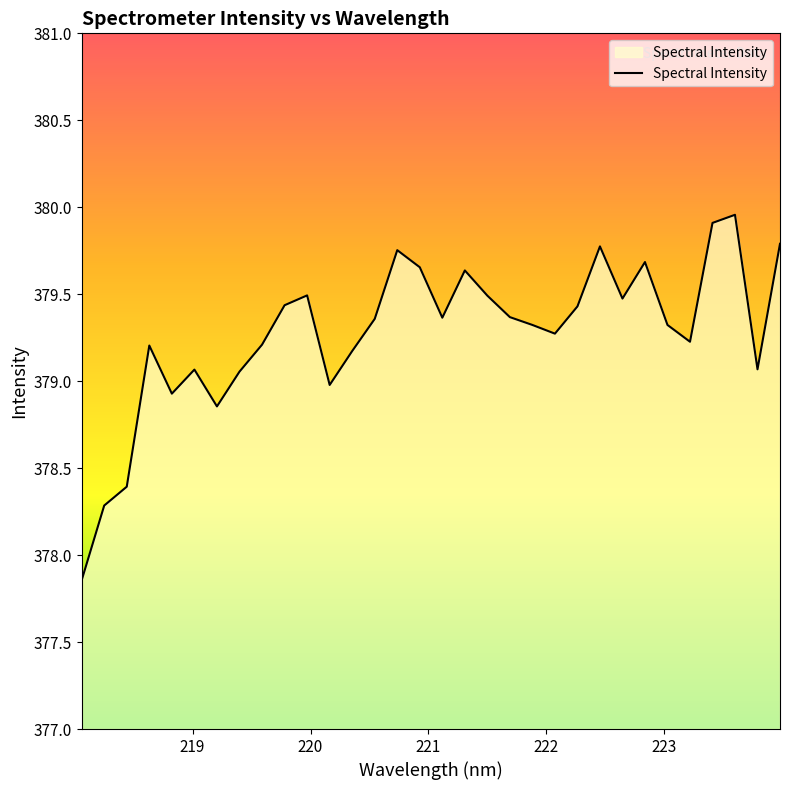

True or false: the data has more than 1 interior local peaks.

True